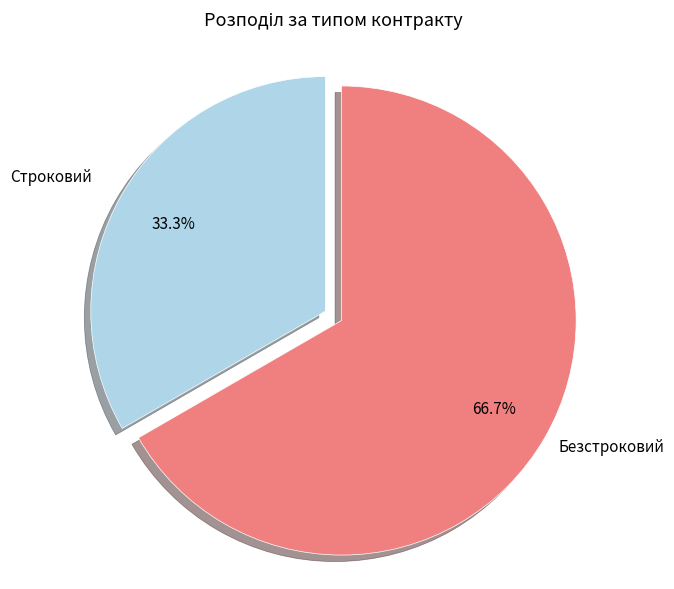

To the nearest percent, what is the difference between the largest and smallest slice percentages?

33%